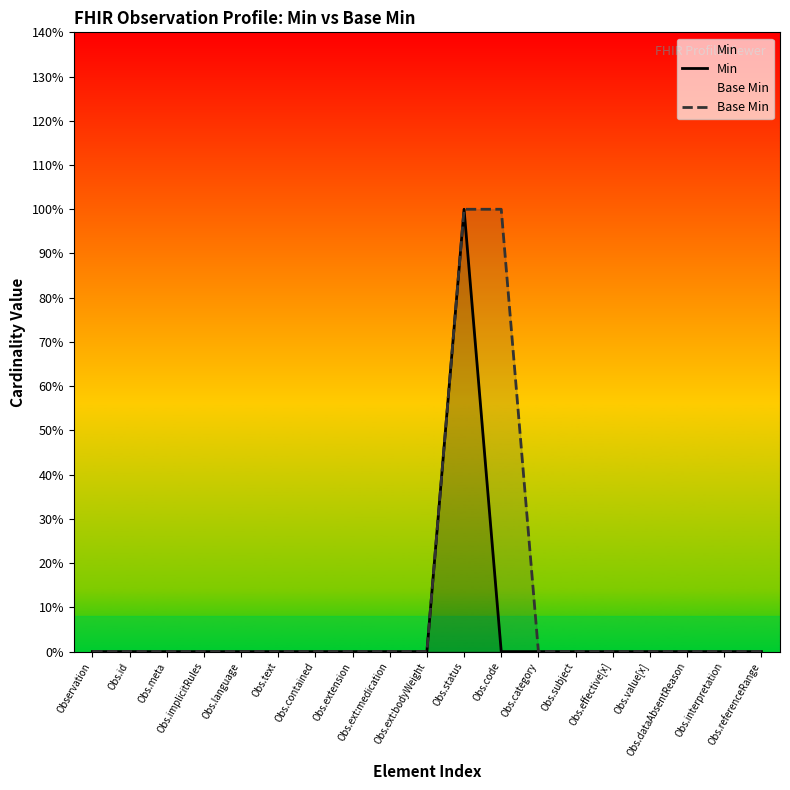

Rank the series at Obs.id from highest to lowest value.

Min, Base Min